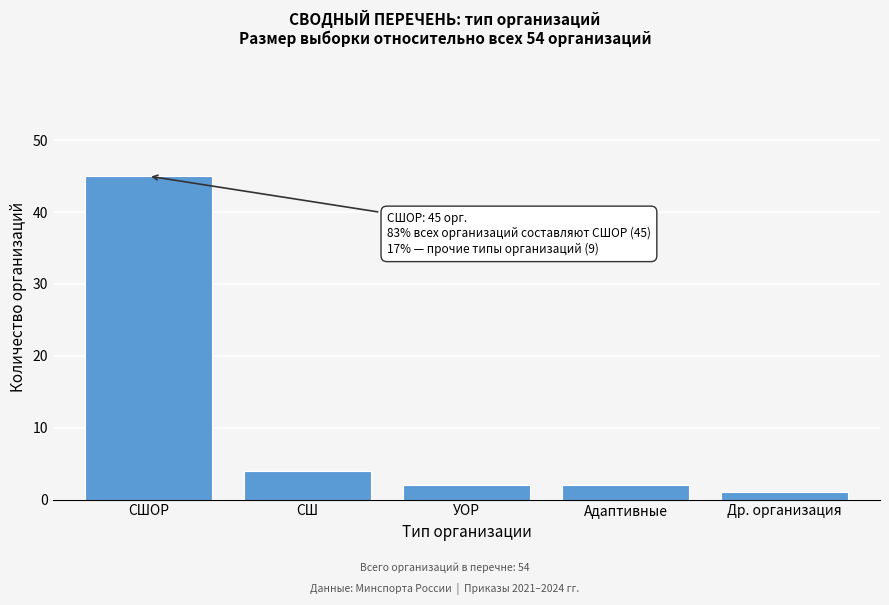

Reading left to right, list all the values displayed in this chart.

СШОР=45	СШ=4	УОР=2	Адаптивные=2	Др. организация=1